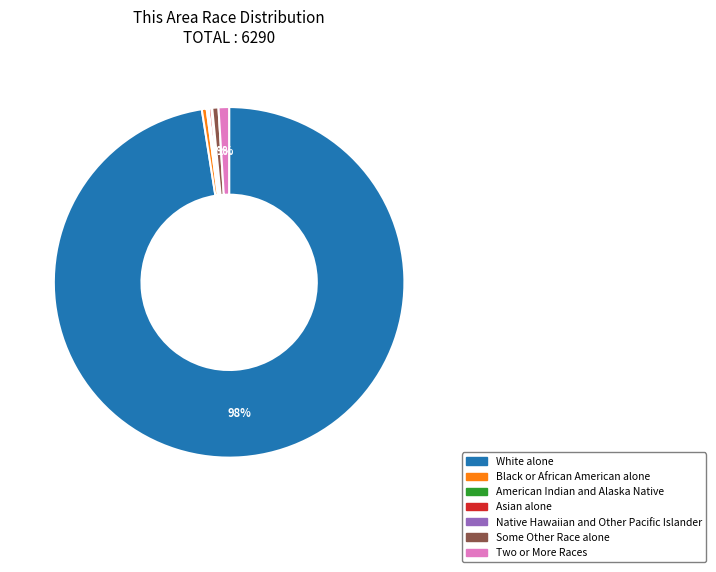

Between Black or African American alone and White alone, which is larger?

White alone